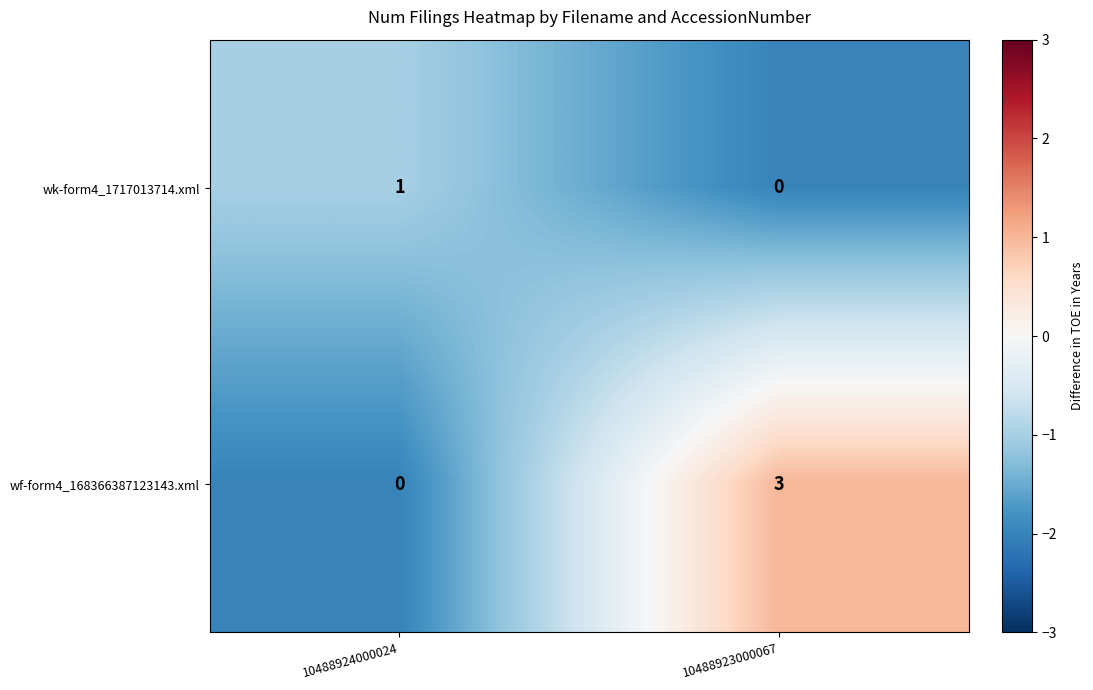

What is the difference between the maximum and minimum values in the wf-form4_168366387123143.xml series?

3